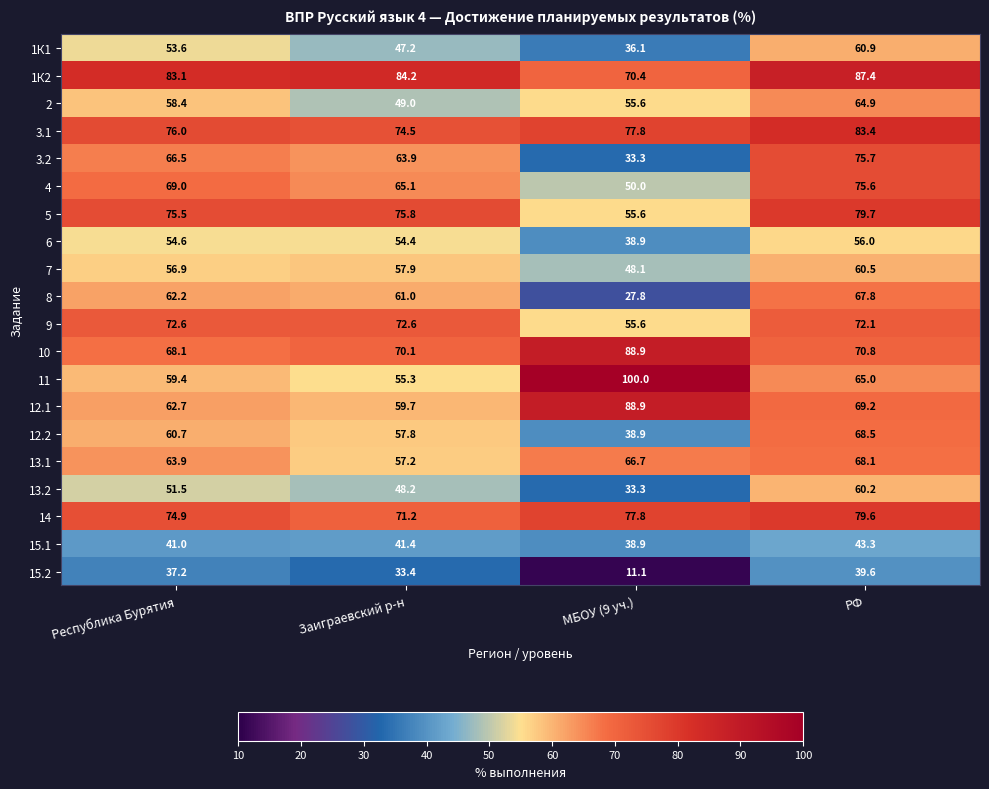

What is the spread (max minus min) of values at Республика Бурятия?

45.9